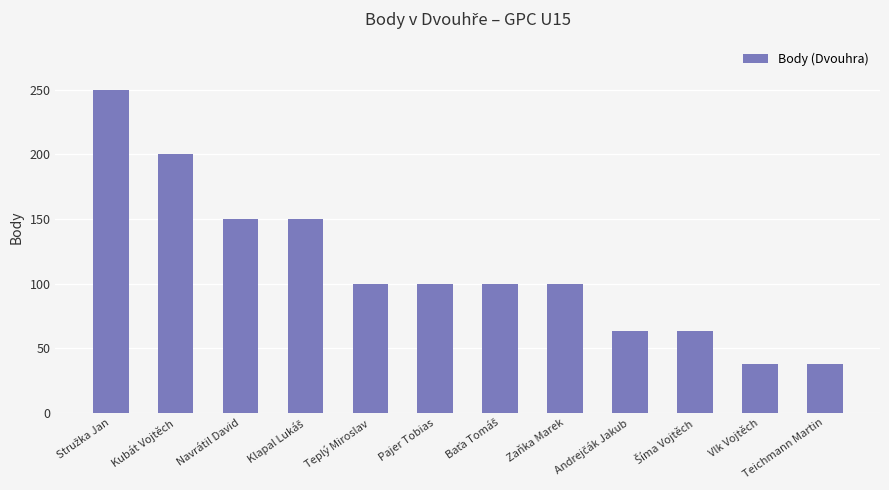

How many data points are less than 100?

4